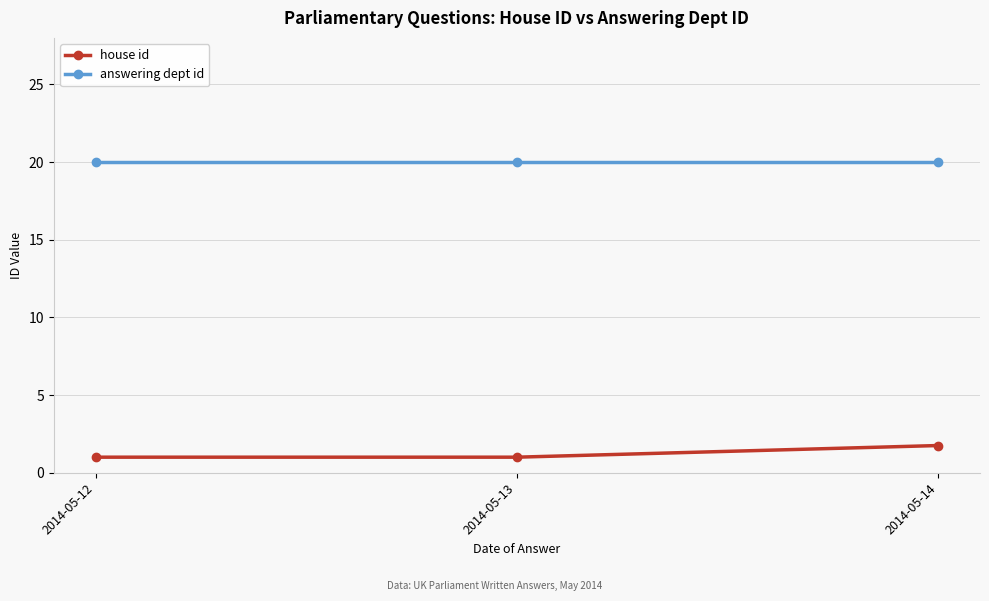

Rank the series at 2014-05-13 from highest to lowest value.

answering dept id, house id